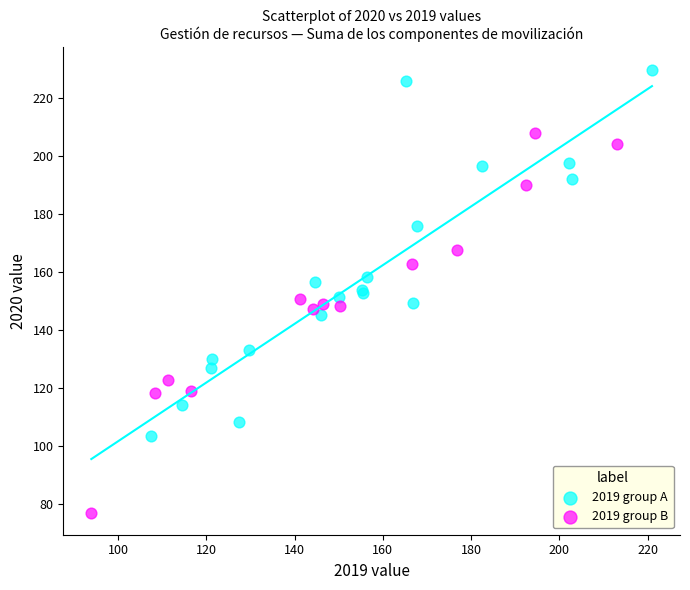

Which series has the widest spread of Y values?

2019 group B